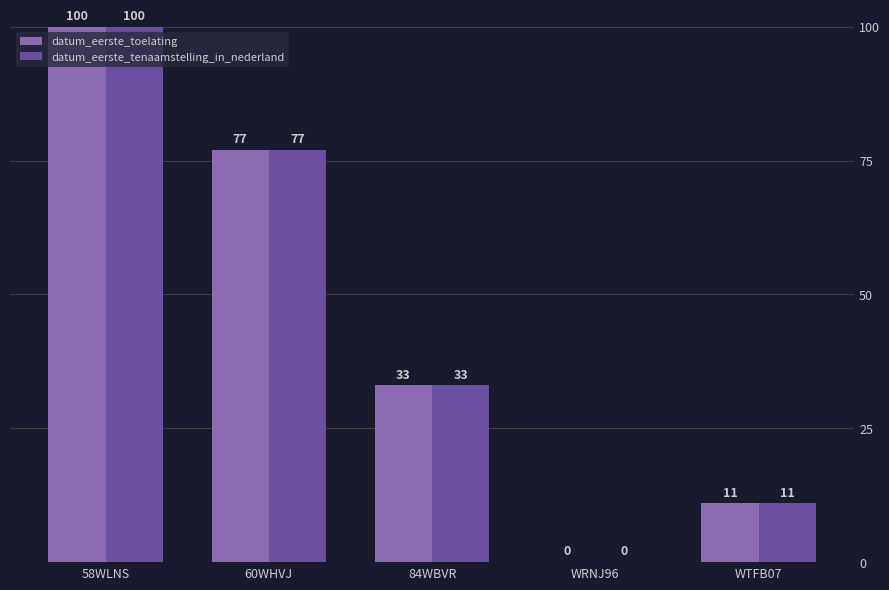

True or false: datum_eerste_tenaamstelling_in_nederland has a value of 0 at WRNJ96.

True